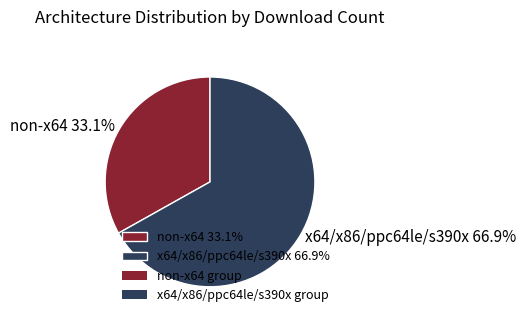

Approximately how many times larger is the value at non-x64 33.1% compared to x64/x86/ppc64le/s390x 66.9%?

0.5